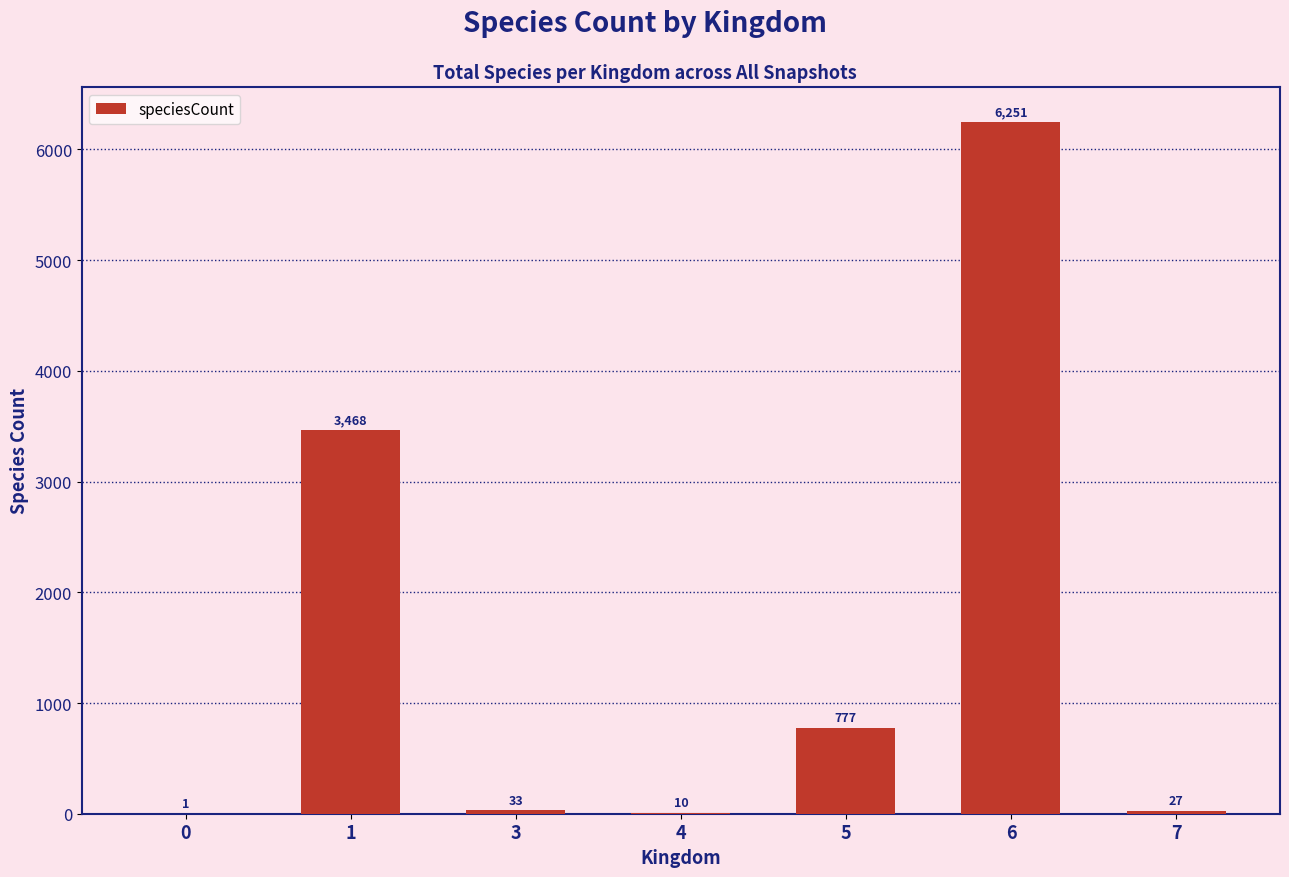

Which has a higher value, 1 or 0?

1